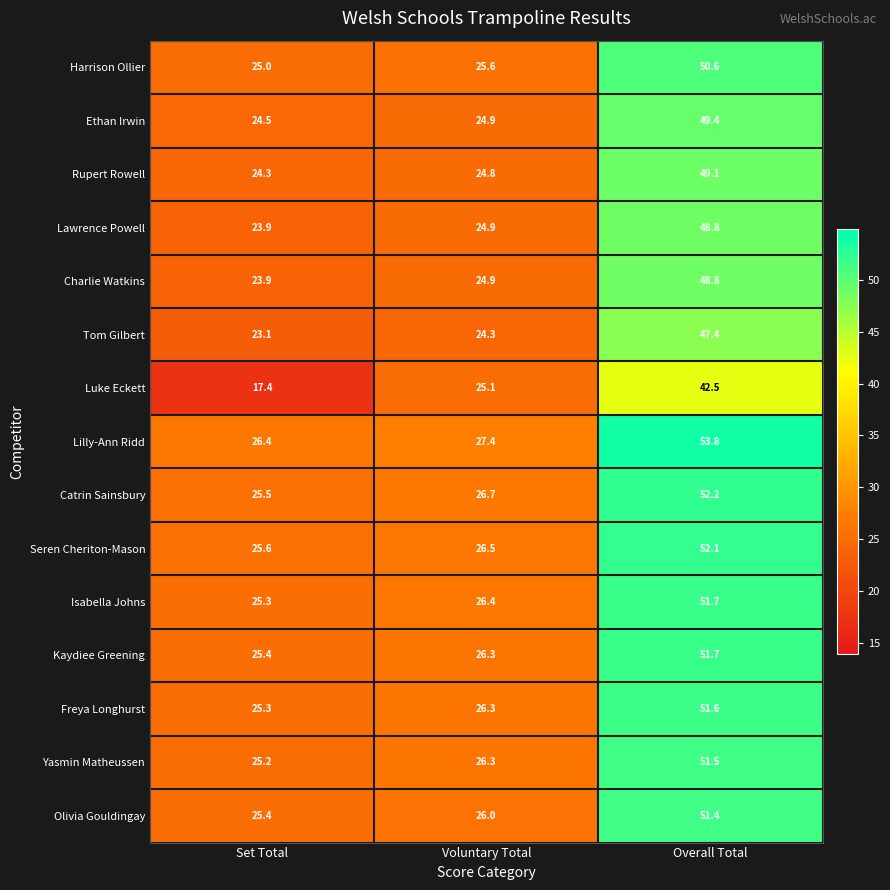

Rank the categories by Kaydiee Greening value from lowest to highest.

Set Total, Voluntary Total, Overall Total